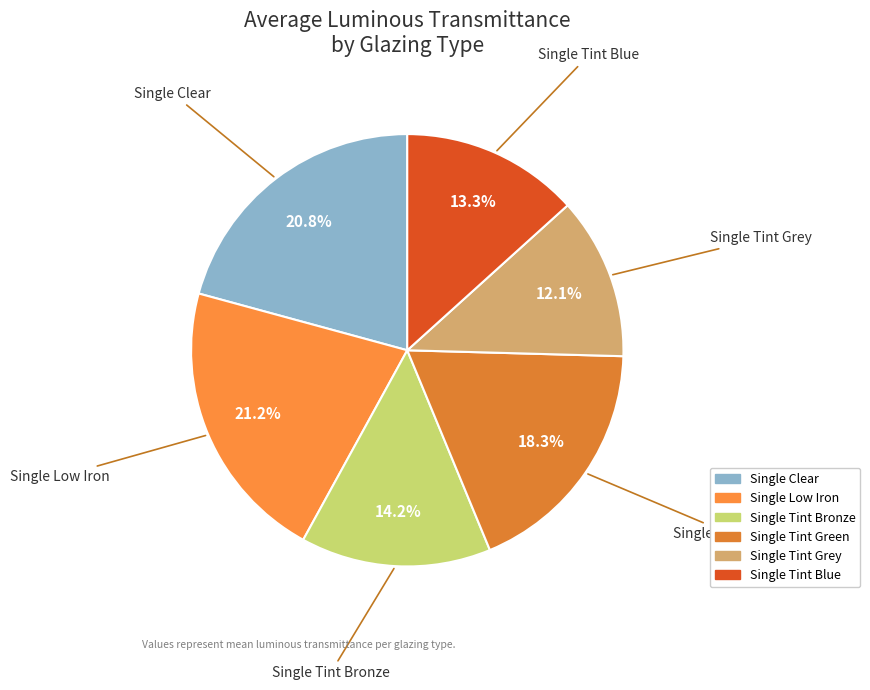

To the nearest percent, what is the average slice percentage?

17%